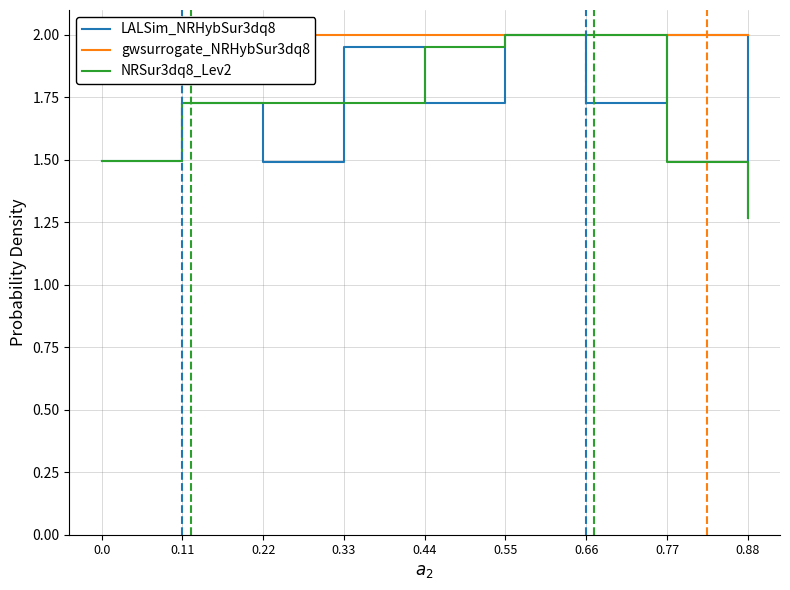

At which category does LALSim_NRHybSur3dq8 reach its first local valley?

0.22